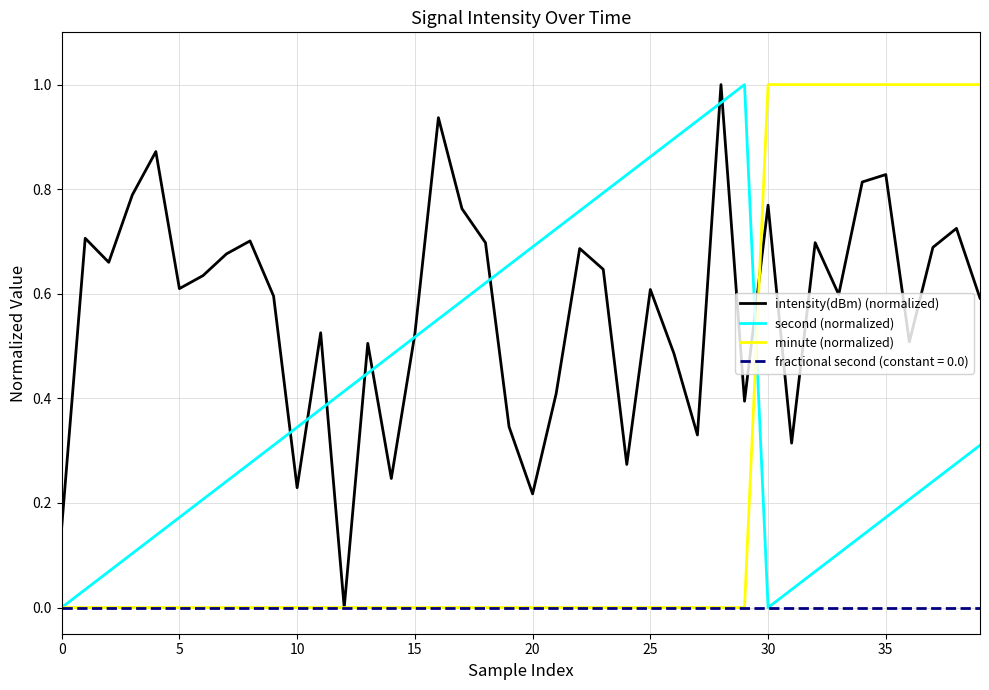

Which series has the largest total across all categories?

intensity(dBm) (normalized)